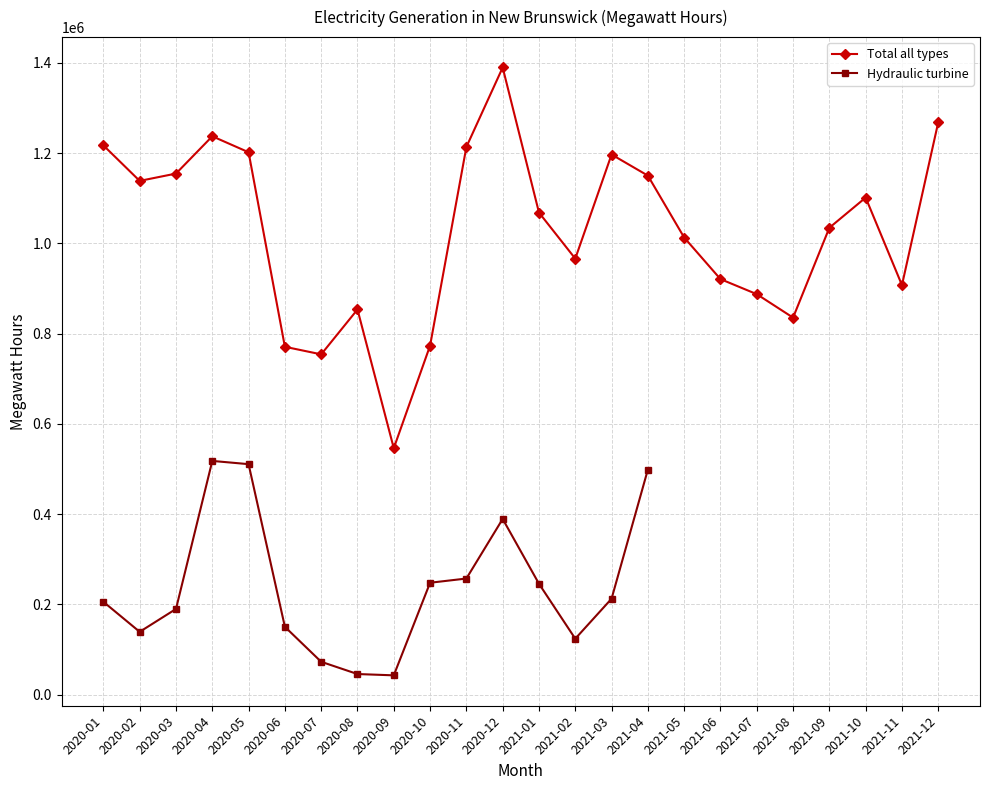

List the labels in order of value, largest first.

2020-12, 2021-12, 2020-04, 2020-01, 2020-11, 2020-05, 2021-03, 2020-03, 2021-04, 2020-02, 2021-10, 2021-01, 2021-09, 2021-05, 2021-02, 2021-06, 2021-11, 2021-07, 2020-08, 2021-08, 2020-10, 2020-06, 2020-07, 2020-09